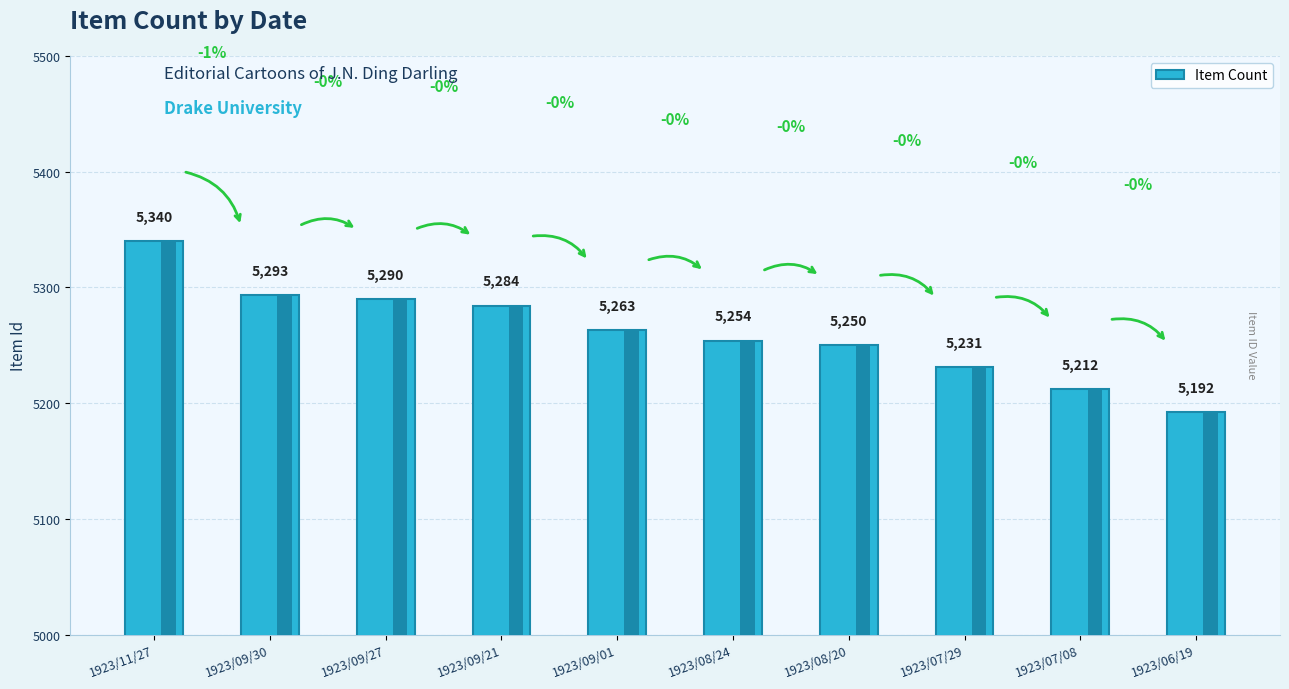

The chart shows a value of 5254 at 1923/08/24. True or false?

True